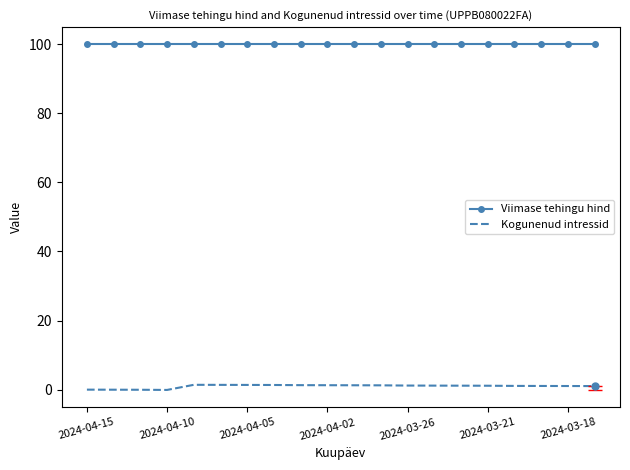

True or false: Kogunenud intressid and Viimase tehingu hind intersect in this chart.

False